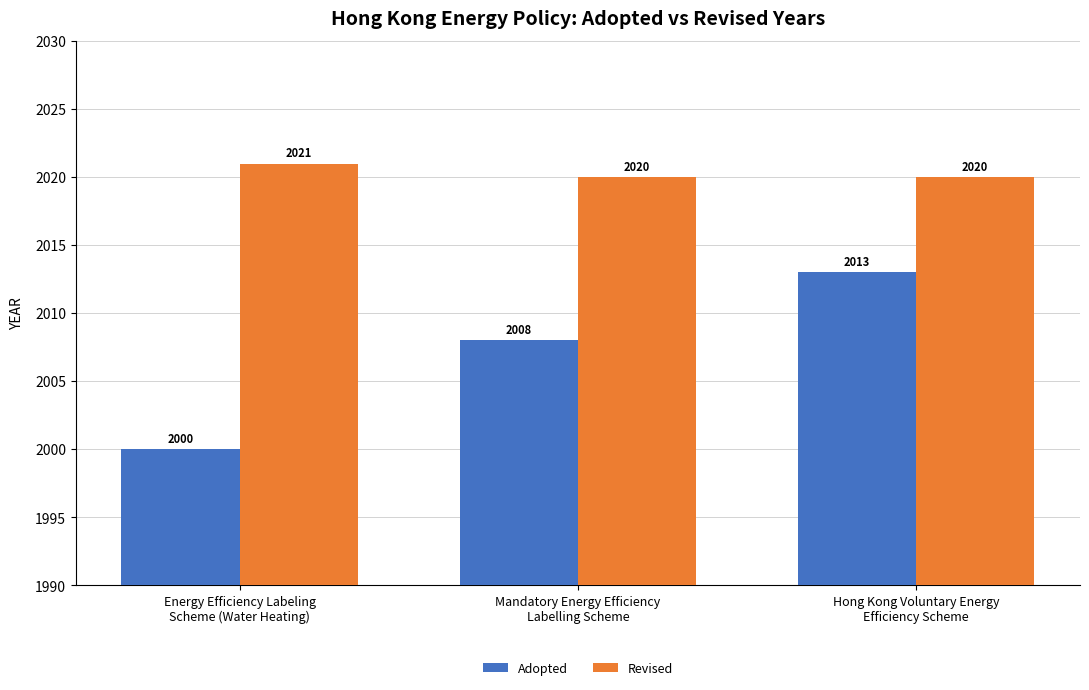

Rank the series by their maximum value, from lowest to highest.

Adopted, Revised